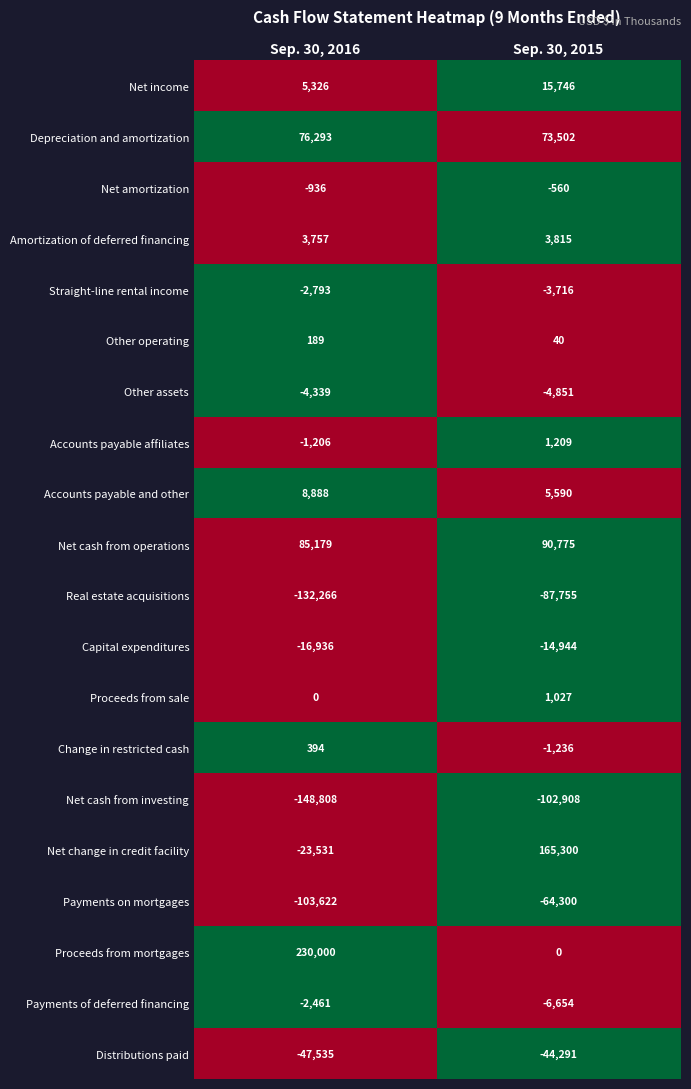

Which series has the largest total across all categories?

Proceeds from mortgages